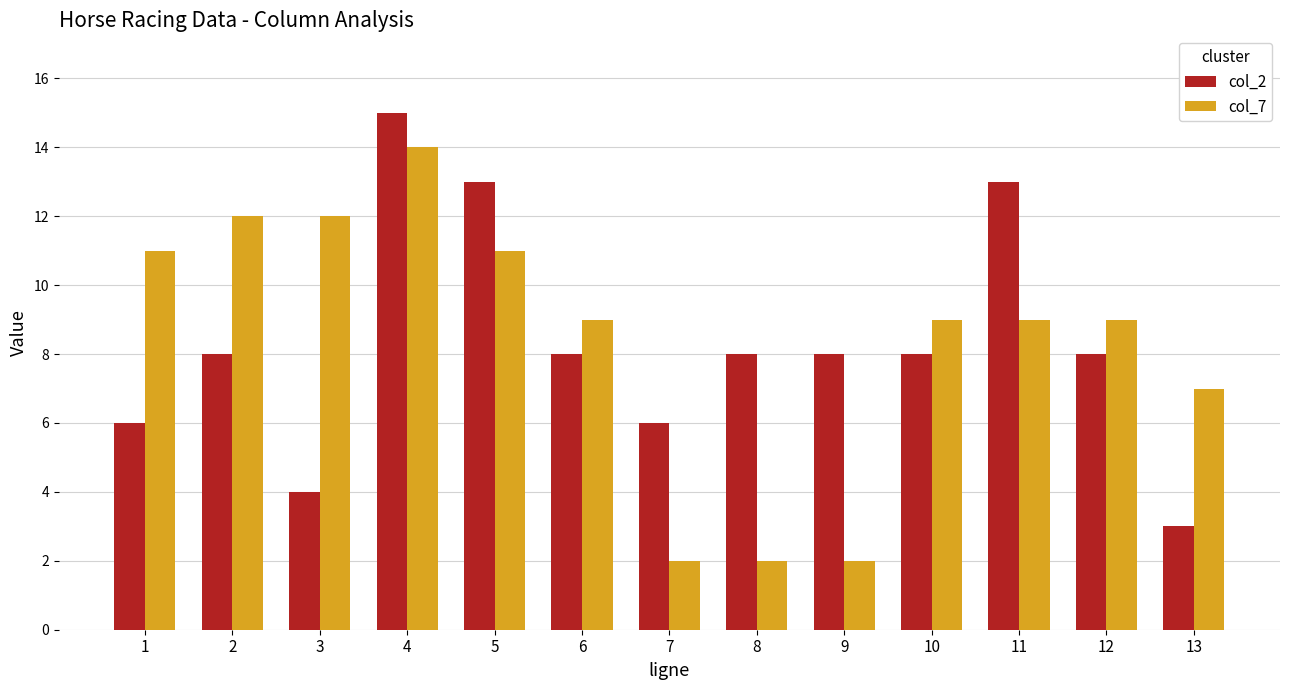

The value of col_7 at 1 is 15. True or false?

False